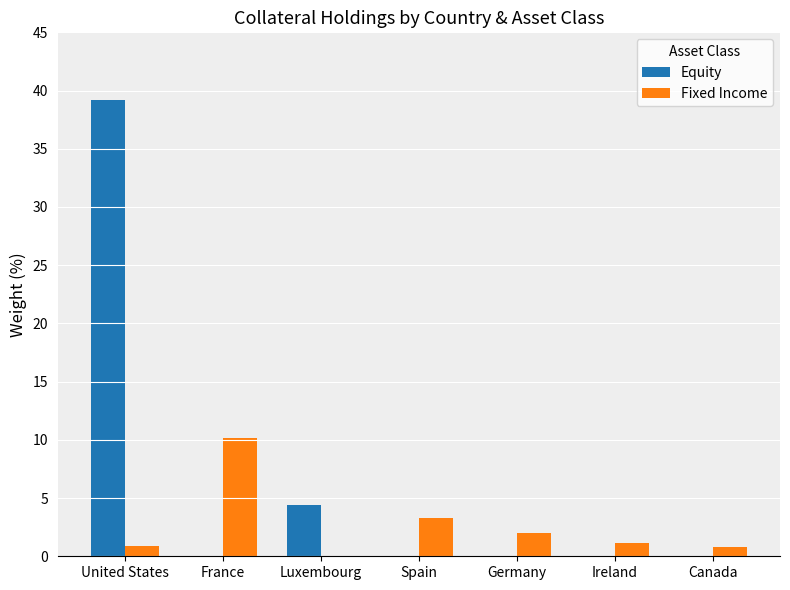

What is the total value across all series at United States?

40.1